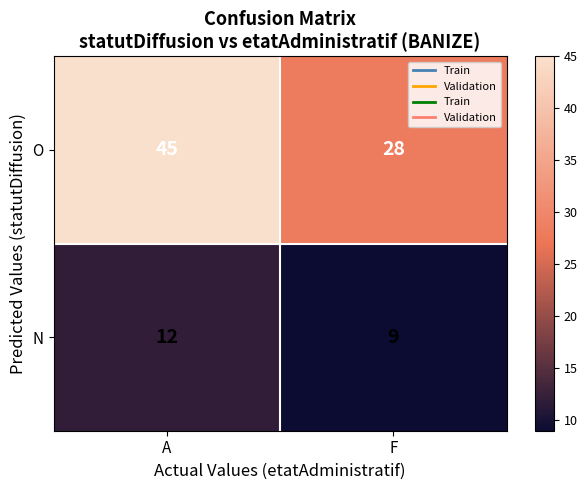

The value of N at A is 18. True or false?

False